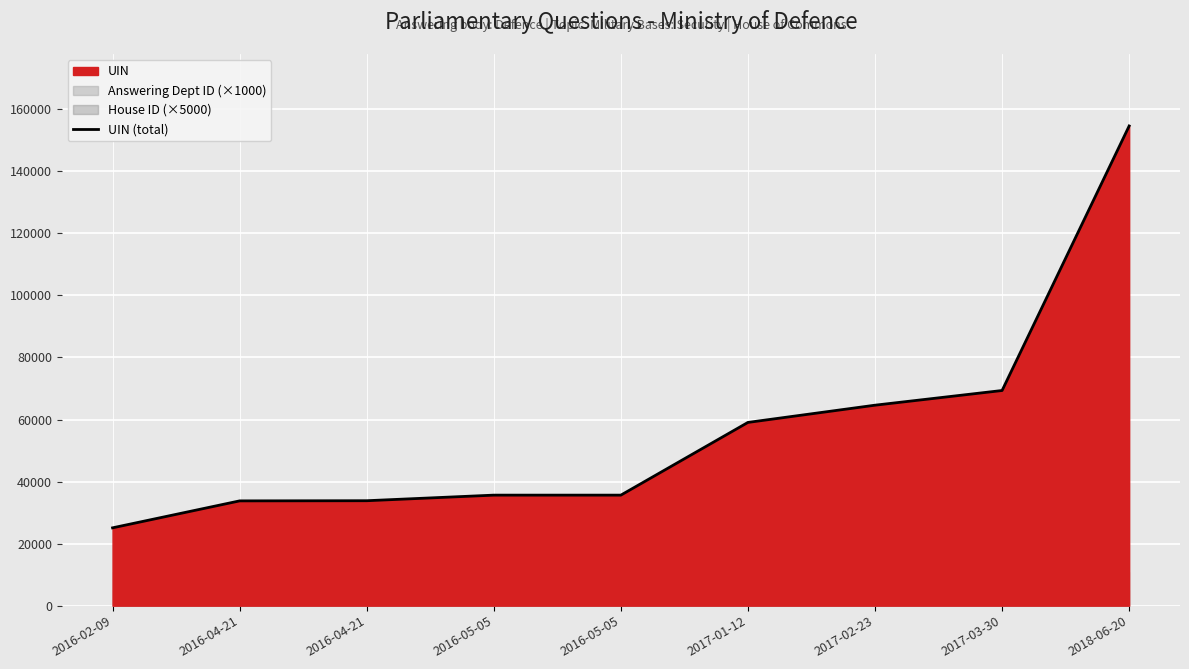

Rank the categories by value from lowest to highest.

2016-02-09, 2016-04-21, 2016-04-21, 2016-05-05, 2016-05-05, 2017-01-12, 2017-02-23, 2017-03-30, 2018-06-20